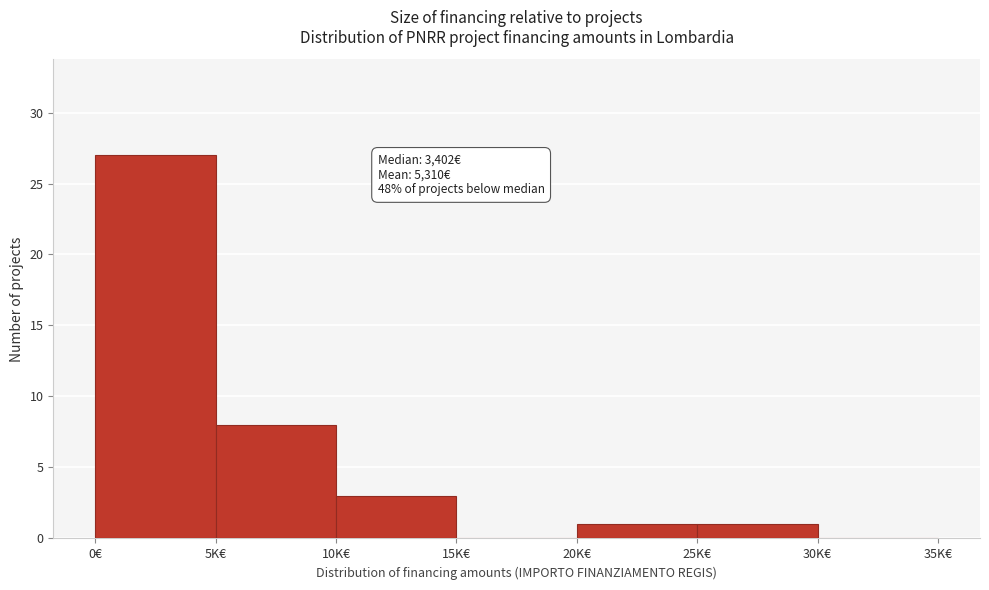

Reading left to right, extract all data points from this chart.

0€=27	5K€=8	10K€=3	15K€=0	20K€=1	25K€=1	30K€=0